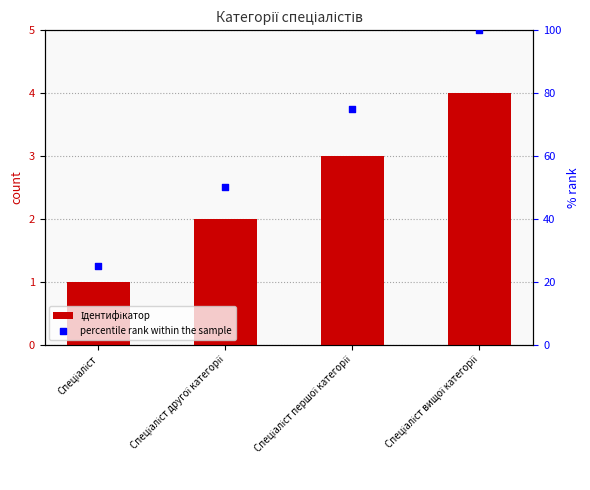

Which series has the largest Y range (max minus min)?

percentile rank within the sample